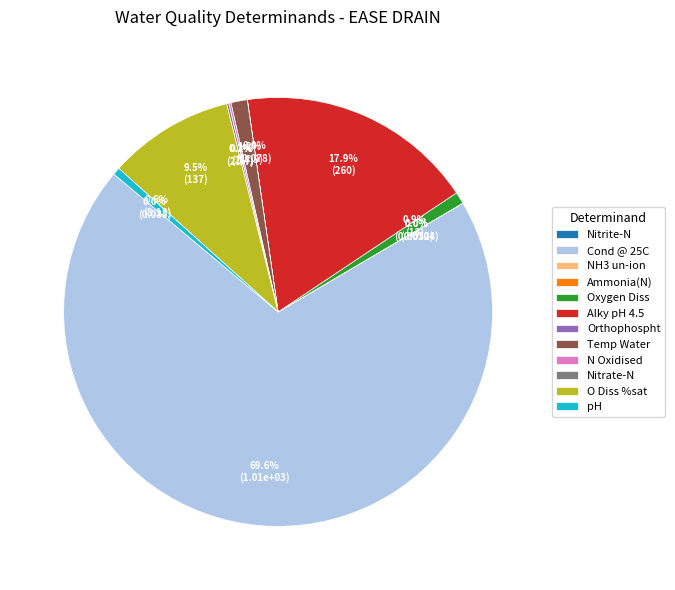

What is the majority slice?

Cond @ 25C